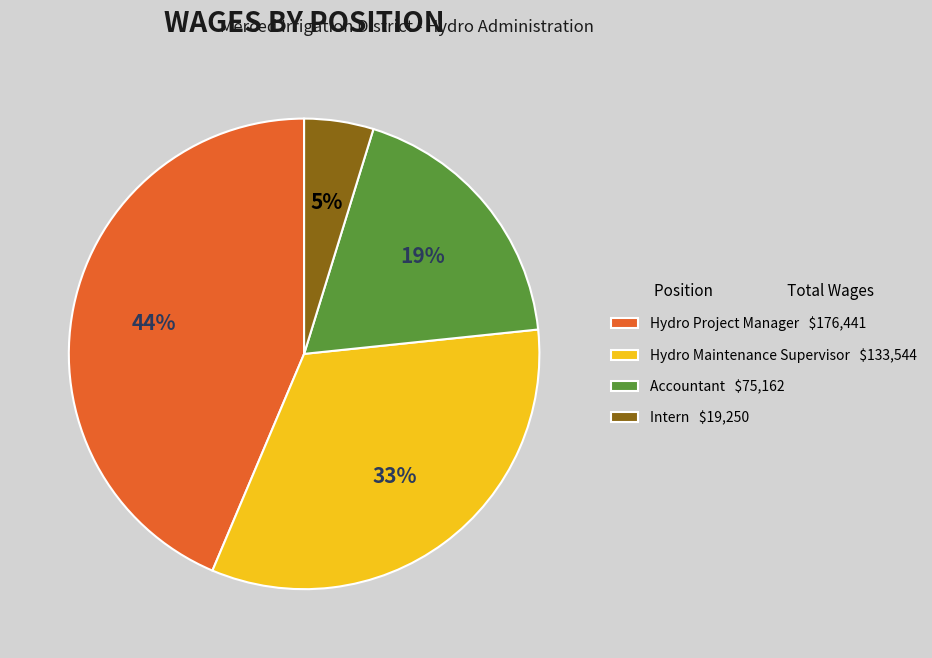

To the nearest percent, what portion does Hydro Maintenance Supervisor represent?

33%